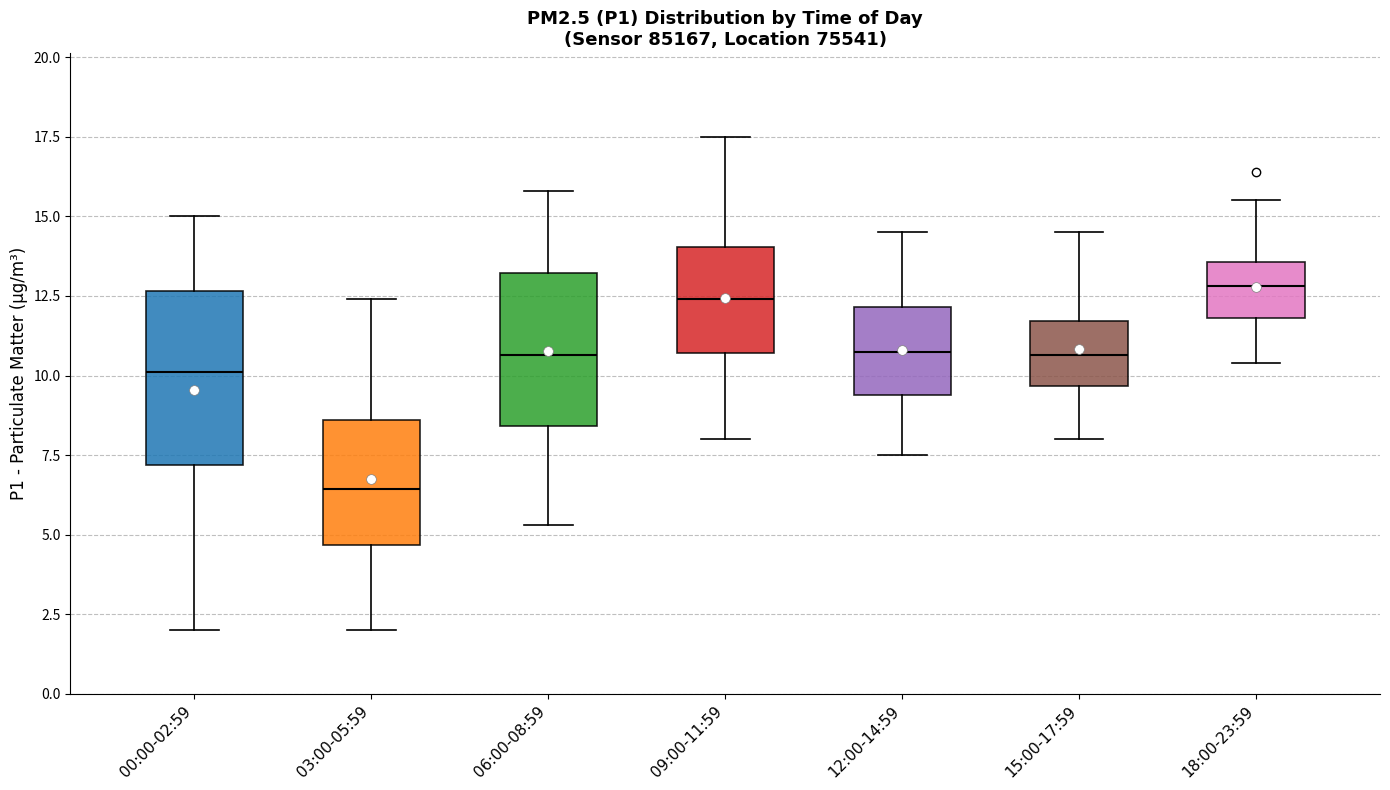

Where does the lower whisker of the box for 03:00-05:59 end on the y-axis? The values are not printed on the chart, so give them approximately, as read against the axis.

2.0